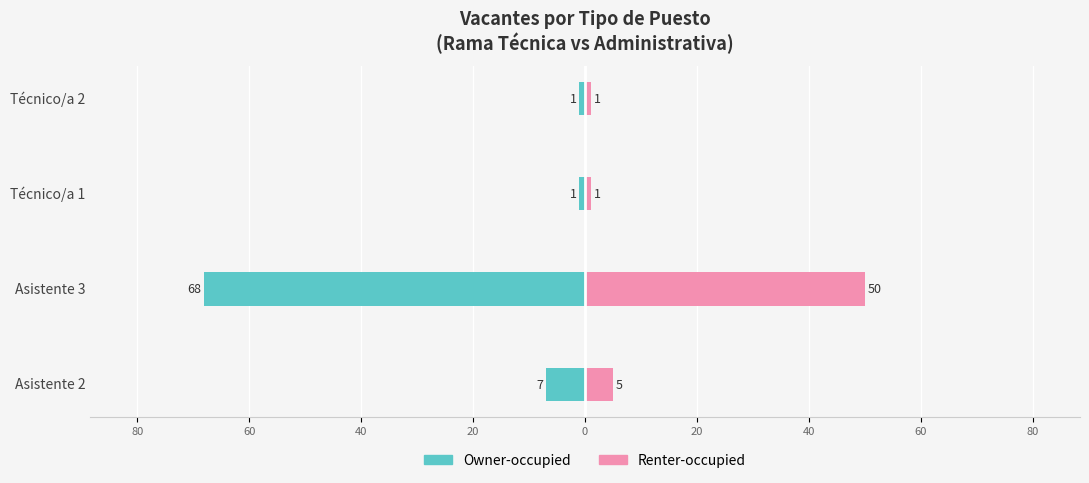

Reading left to right, list all the values displayed in this chart.

Owner-occupied: -7	-68	-1	-1
Renter-occupied: 5	50	1	1